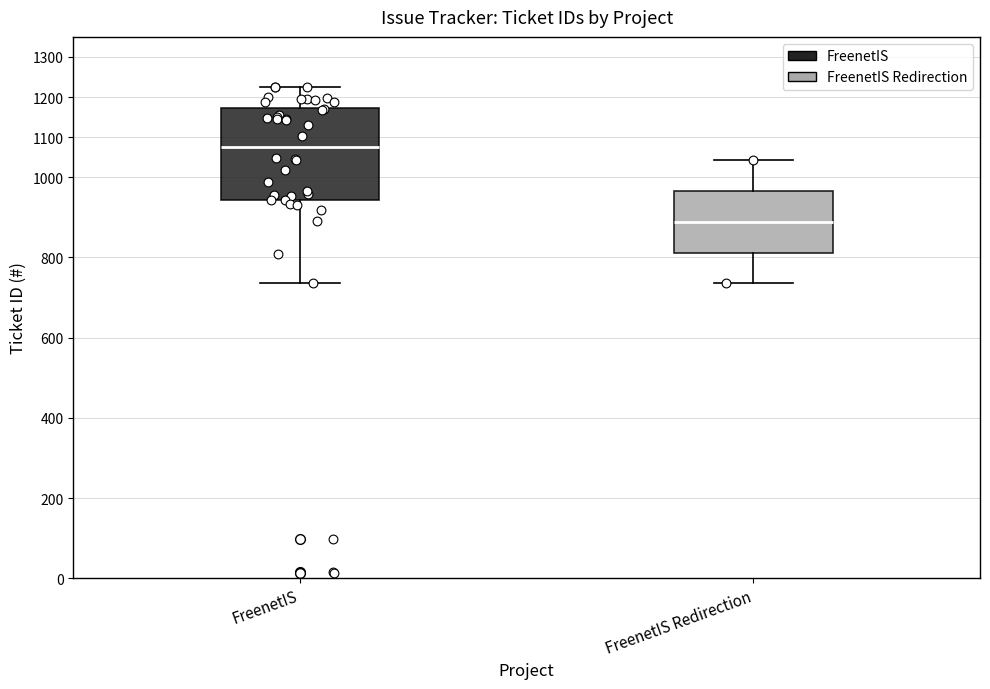

Which box is the tallest, from its lower edge to its upper edge?

FreenetIS